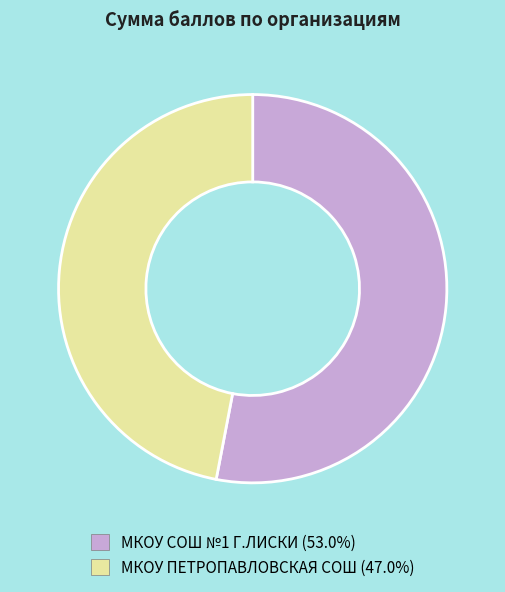

Do МКОУ ПЕТРОПАВЛОВСКАЯ СОШ and МКОУ СОШ №1 Г.ЛИСКИ together represent more than half of the pie?

Yes